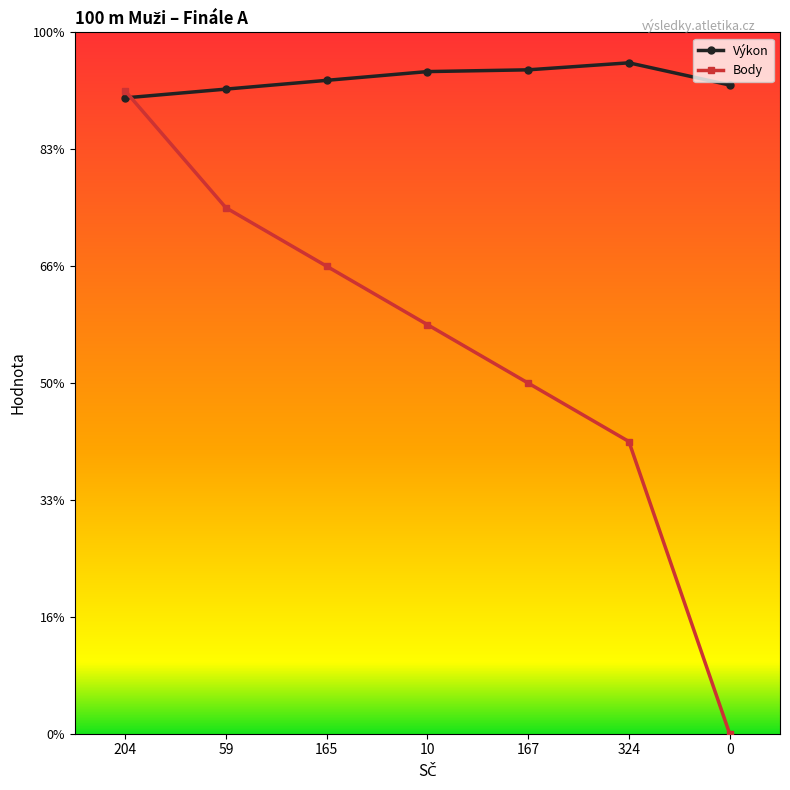

What is the difference between the Body values at 59 and 0?

9.0